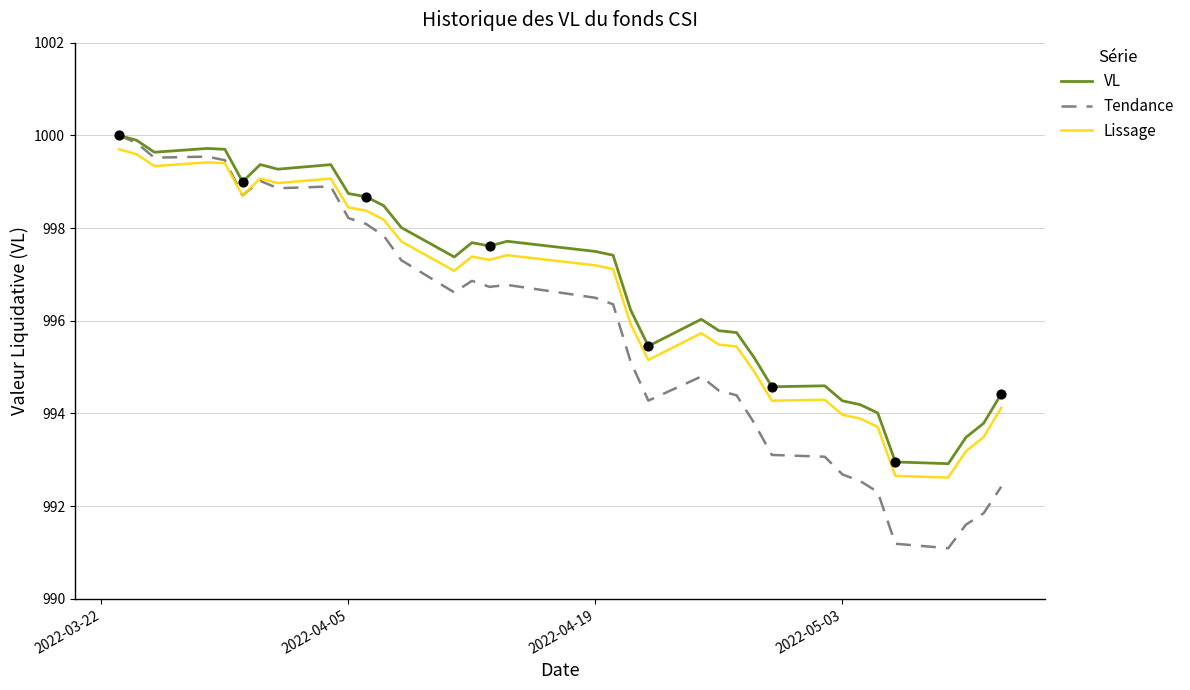

What is the highest value of the VL series?

1000.0